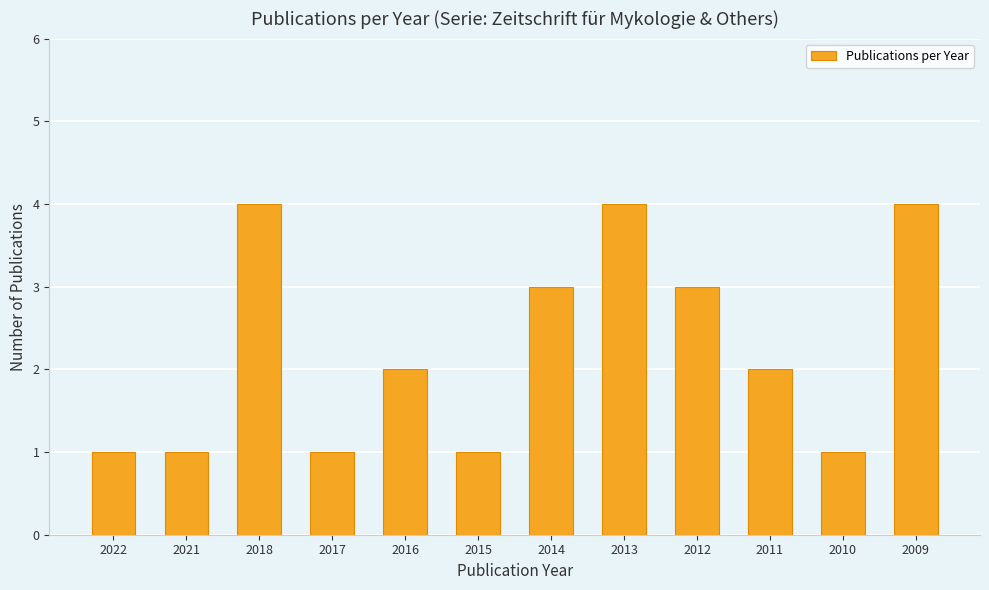

What is the maximum value shown in the chart?

4